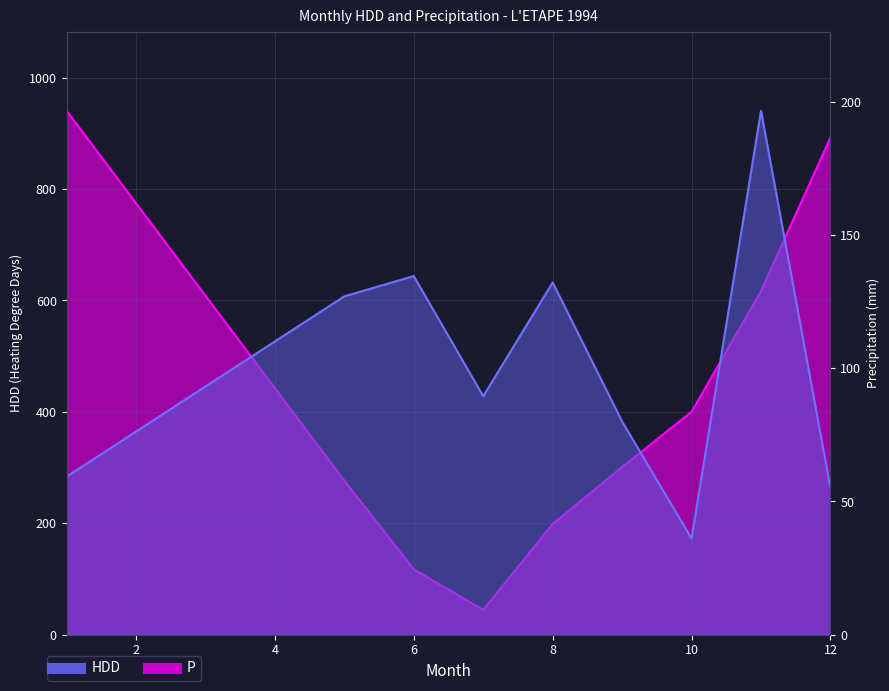

Which category has the highest value across all series?

1